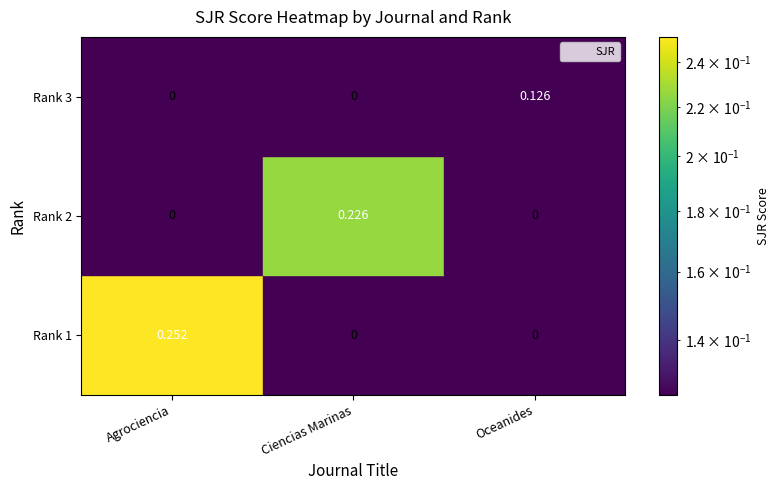

Which label corresponds to the largest value in the chart?

Agrociencia